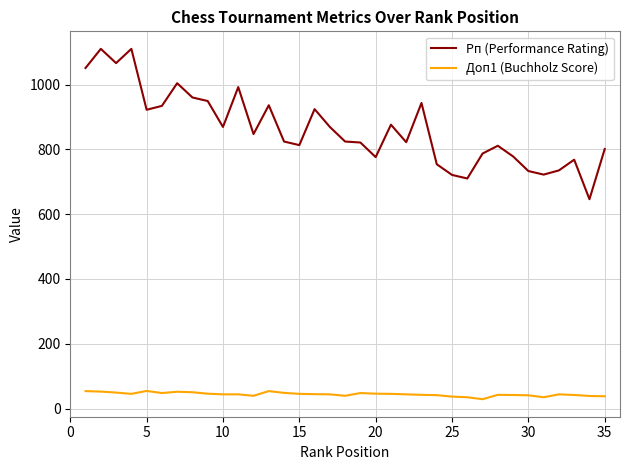

What is the minimum value shown in the chart?

29.0